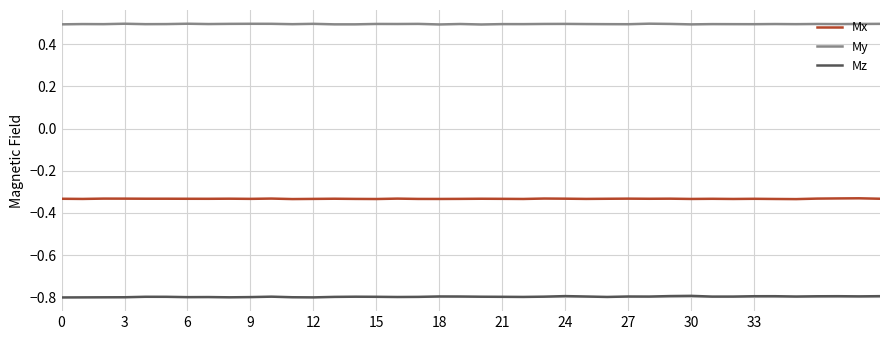

Count the number of categories in the chart.

40